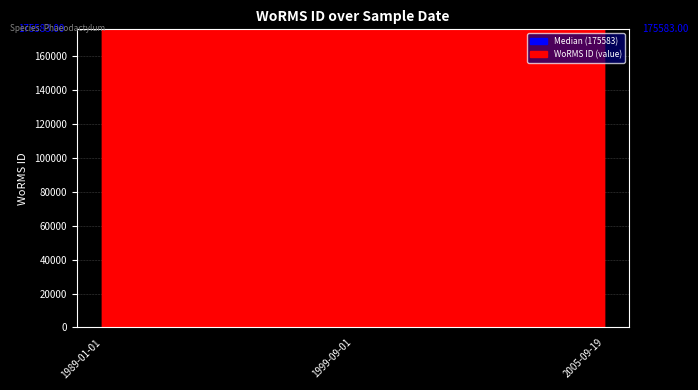

What is the ratio of the value at 1989-01-01 to the value at 2005-09-19?

1.0